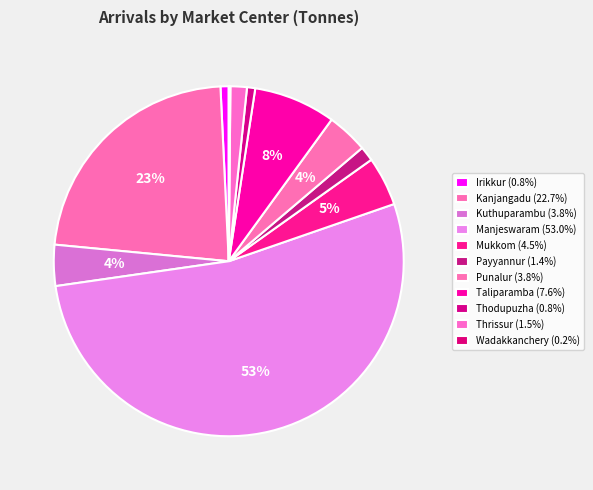

Count the number of slices in the pie.

11